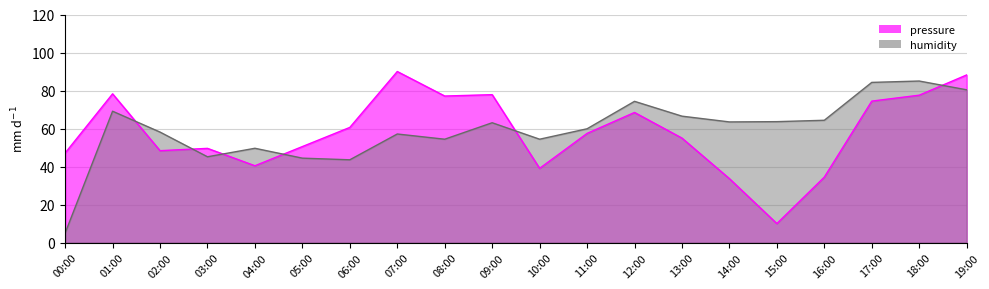

In pressure_norm, how many points are lower than both neighbors (excluding endpoints)?

5